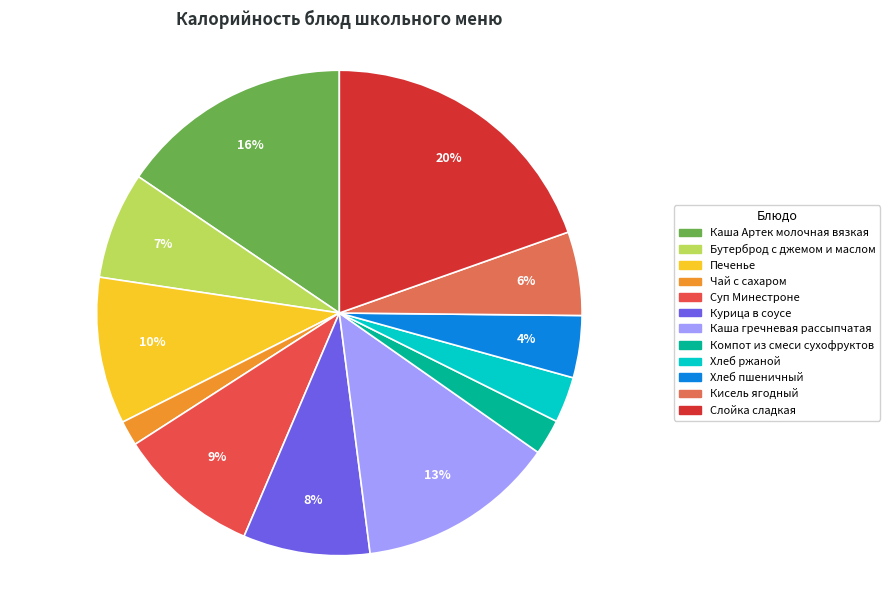

Count the number of slices in the pie.

12